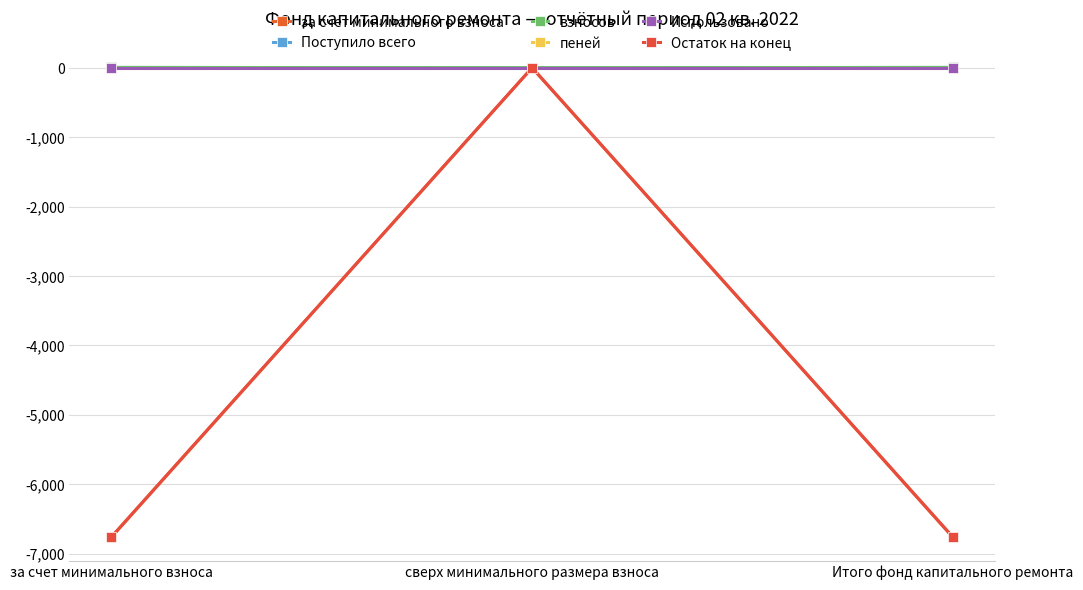

What is the value of the Остаток на конец point at the 1st from the left?

-6758.4